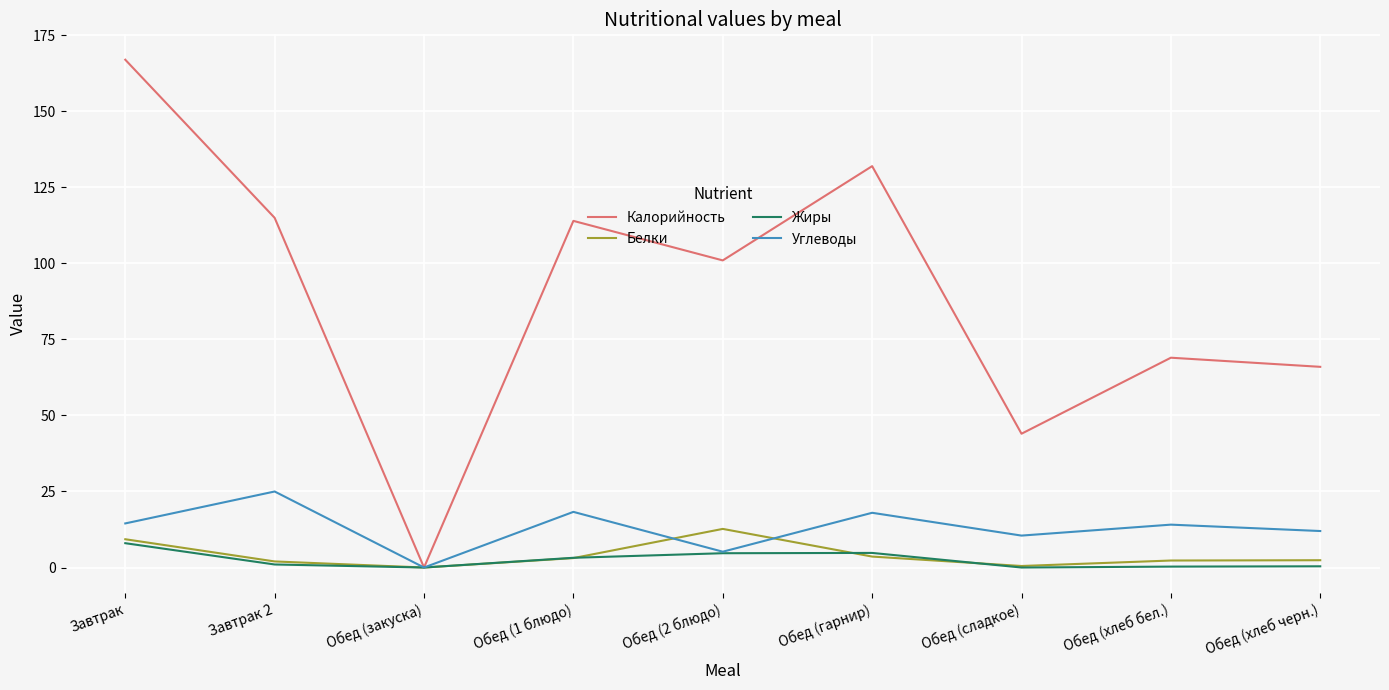

Which series has the largest total across all categories?

Калорийность